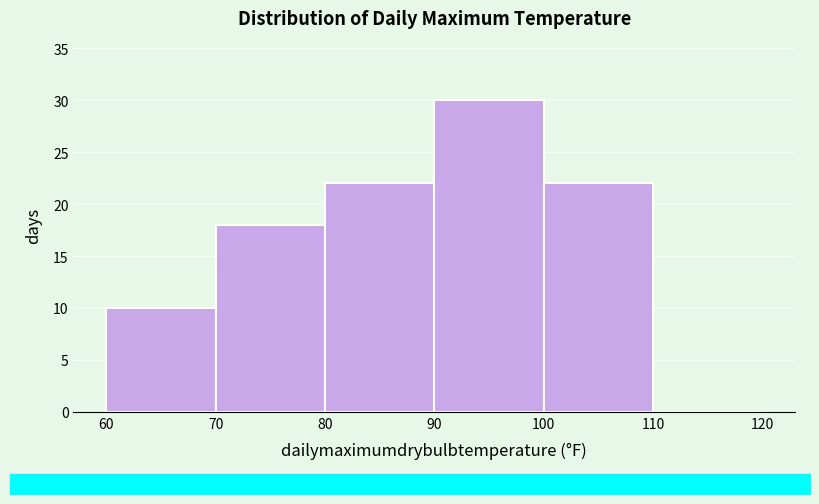

How tall is the bar that spans 80 to 90 on the x-axis? The values are not printed on the chart, so give them approximately, as read against the axis.

22